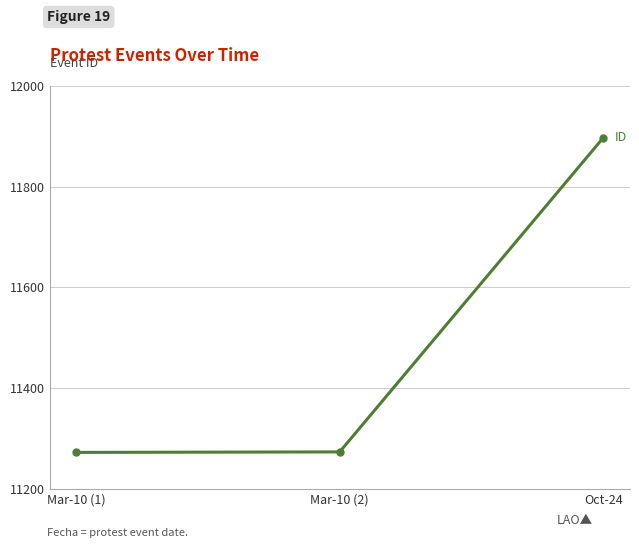

At which category does the chart reach its peak across all series?

Oct-24